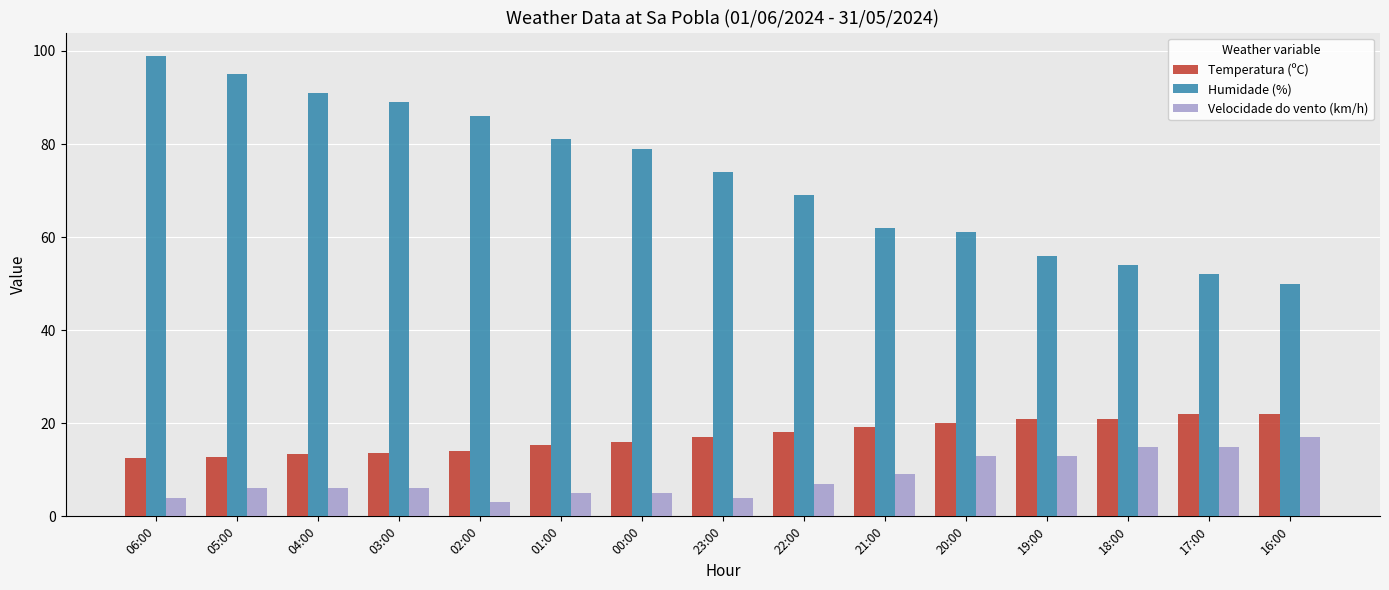

What is the difference between the highest and lowest values at 05:00?

89.0